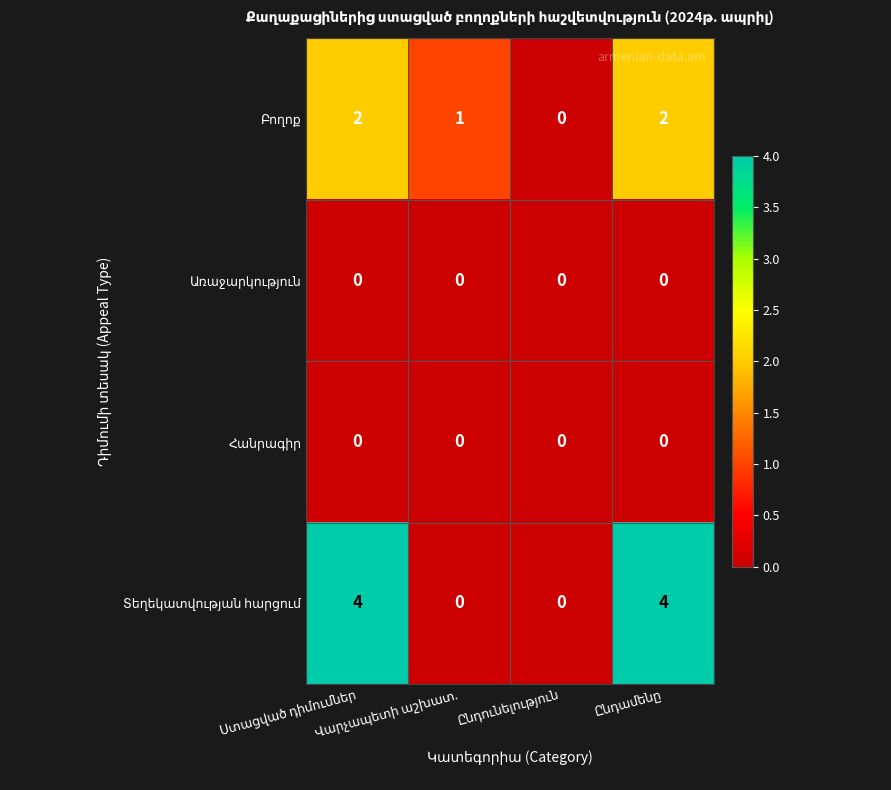

At Վարչապետի աշխատ., list the series in order from smallest to largest.

Առաջարկություն, Հանրագիր, Տեղեկատվության հարցում, Բողոք